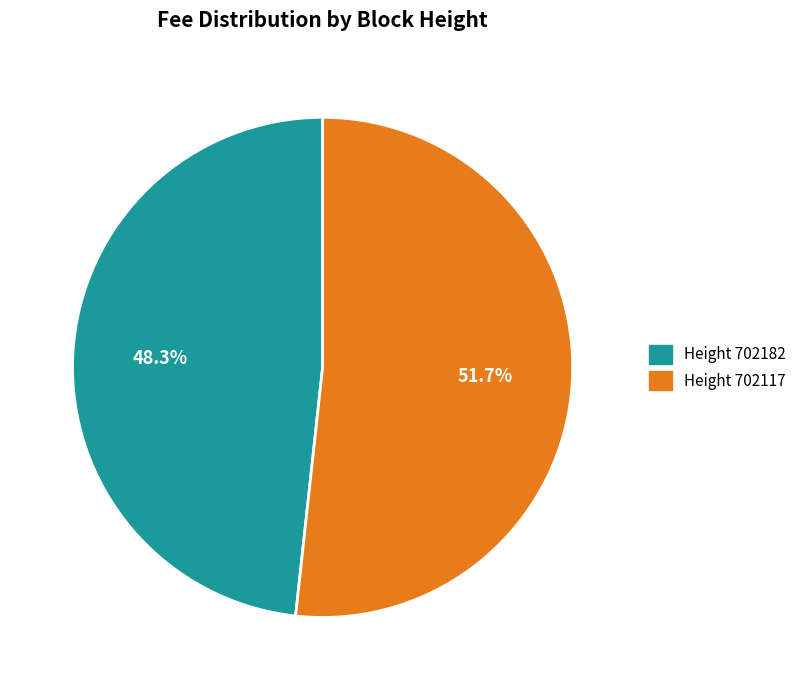

How many segments does this pie chart have?

2